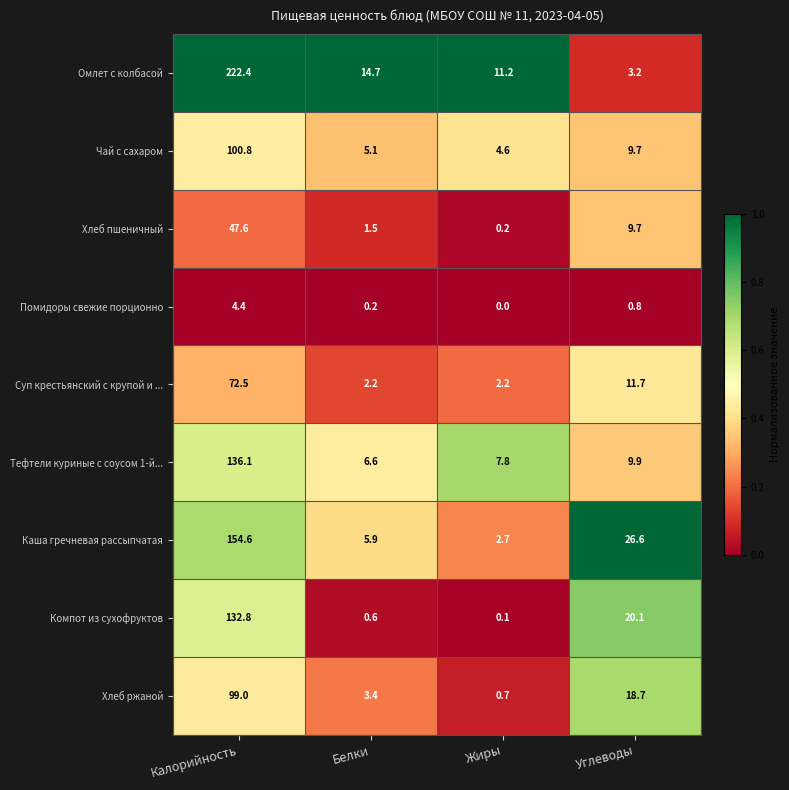

Which series has the largest total across all categories?

Омлет с колбасой